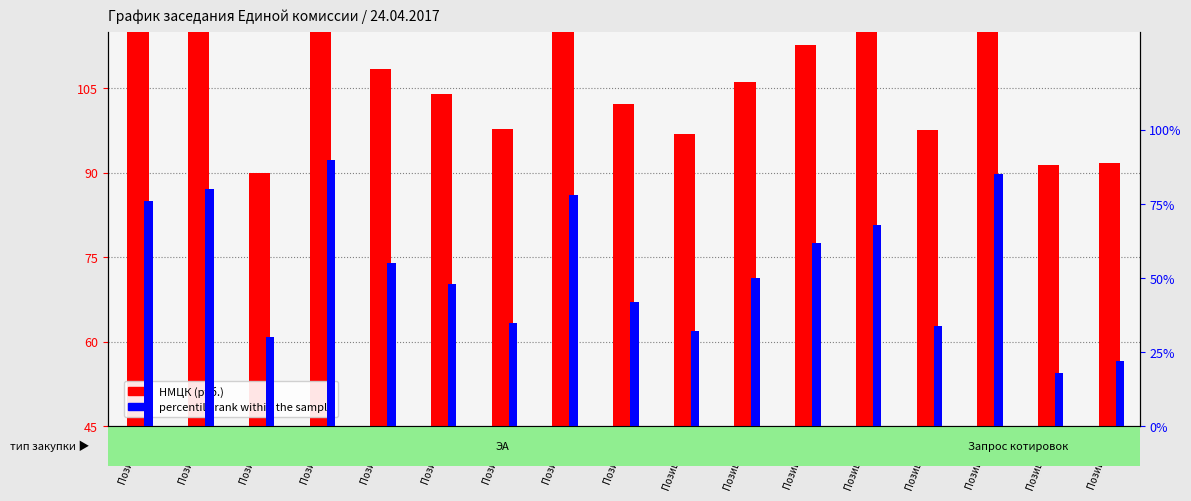

Between Позиция 8 and Позиция 5, which is larger?

Позиция 8